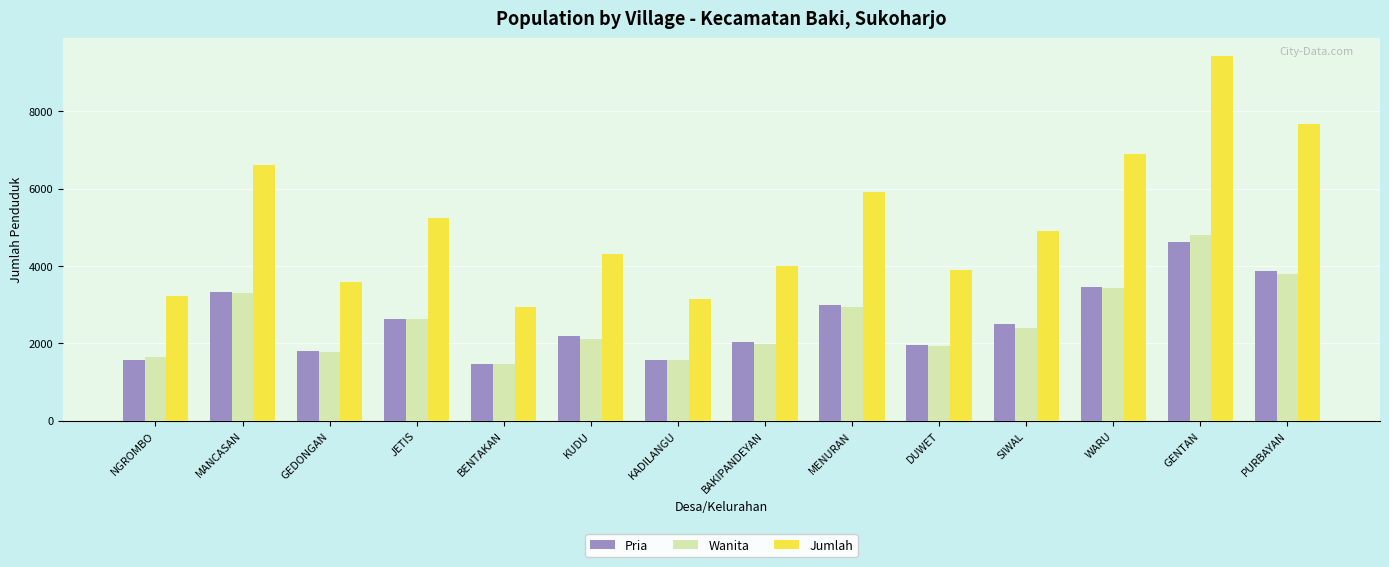

How many categories are shown in the chart?

14